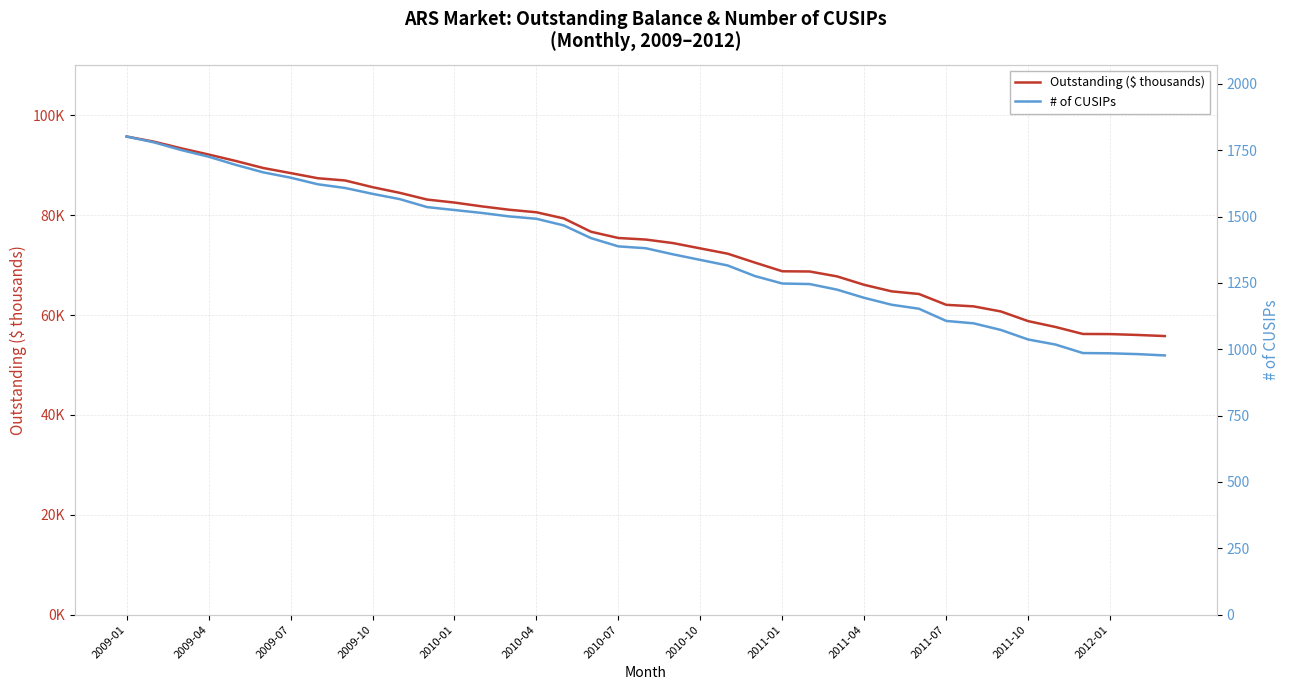

What is the maximum value shown in the chart?

95735.0